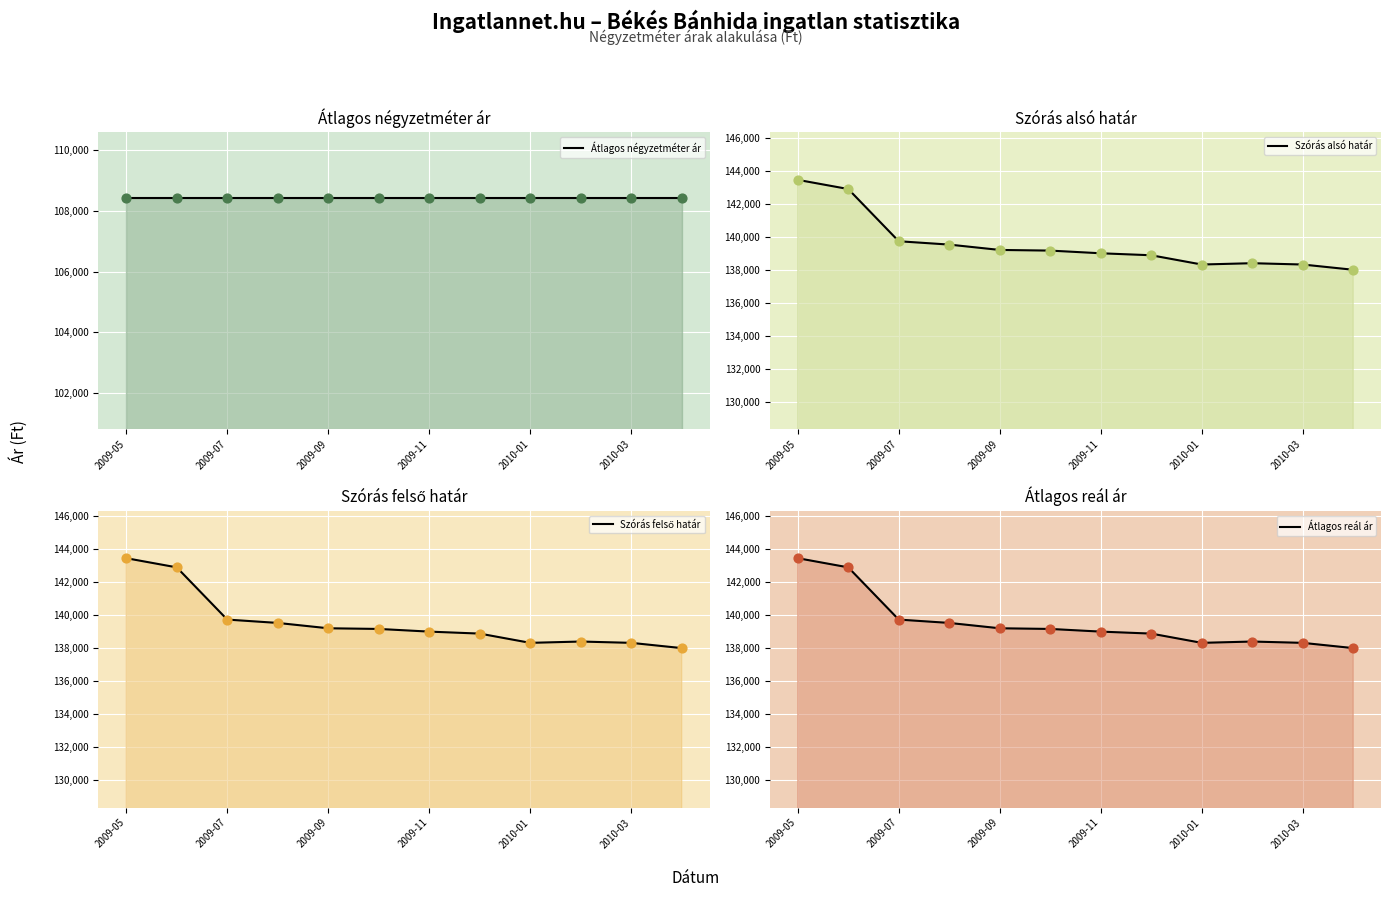

Which series has the largest total across all categories?

Szórás alsó határ